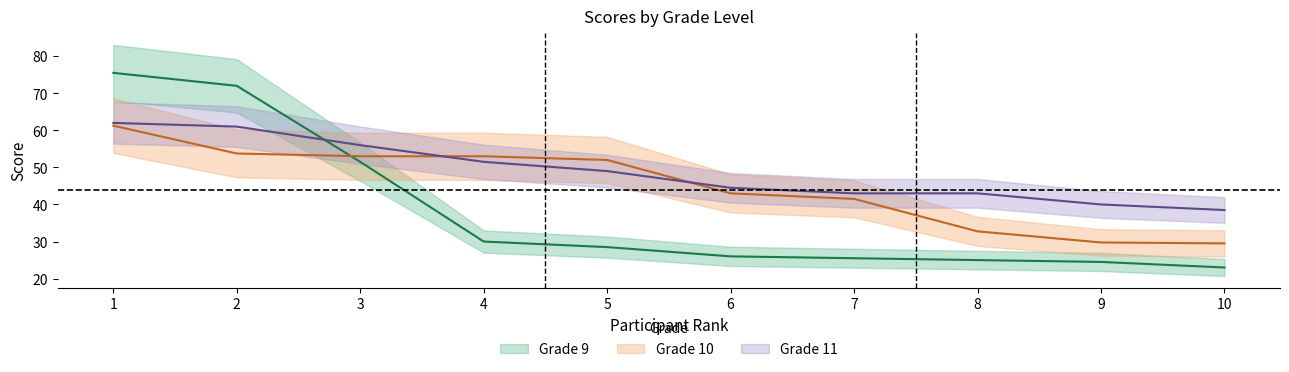

Which series has the largest total across all categories?

Grade 11